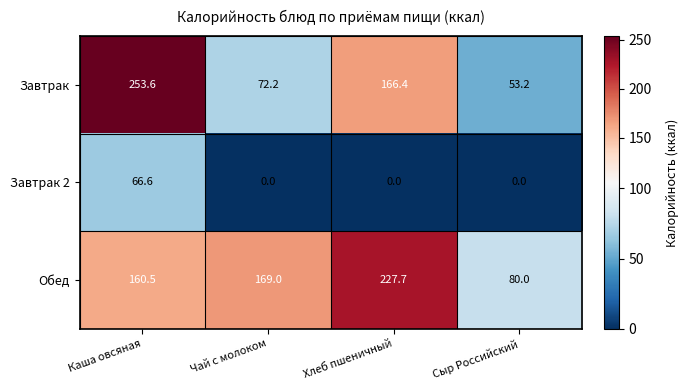

Is it true that Завтрак equals 53.2 at Сыр Российский?

True